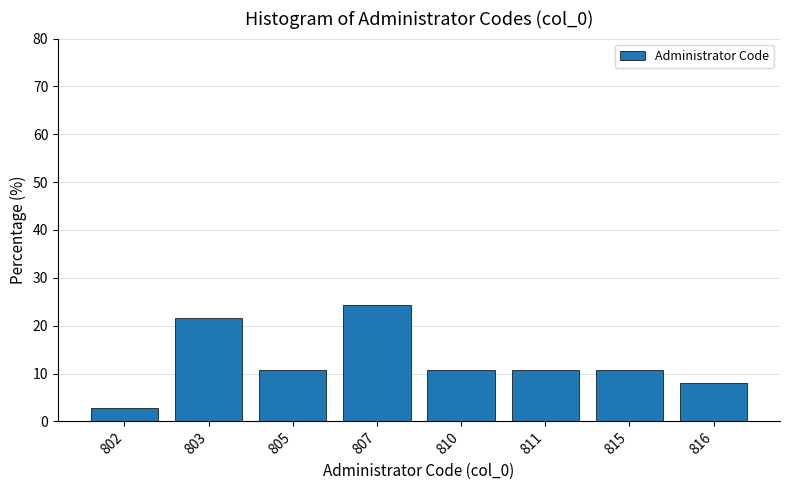

Reading left to right, transcribe all the data shown in this chart.

2.7	21.6	10.8	24.3	10.8	10.8	10.8	8.1